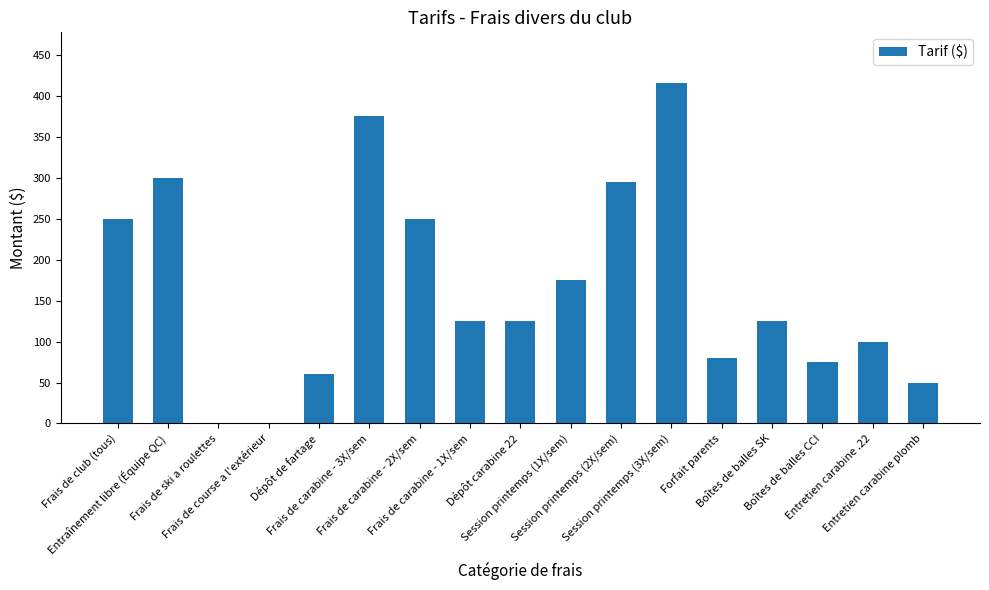

What is the sum of all values?

2800